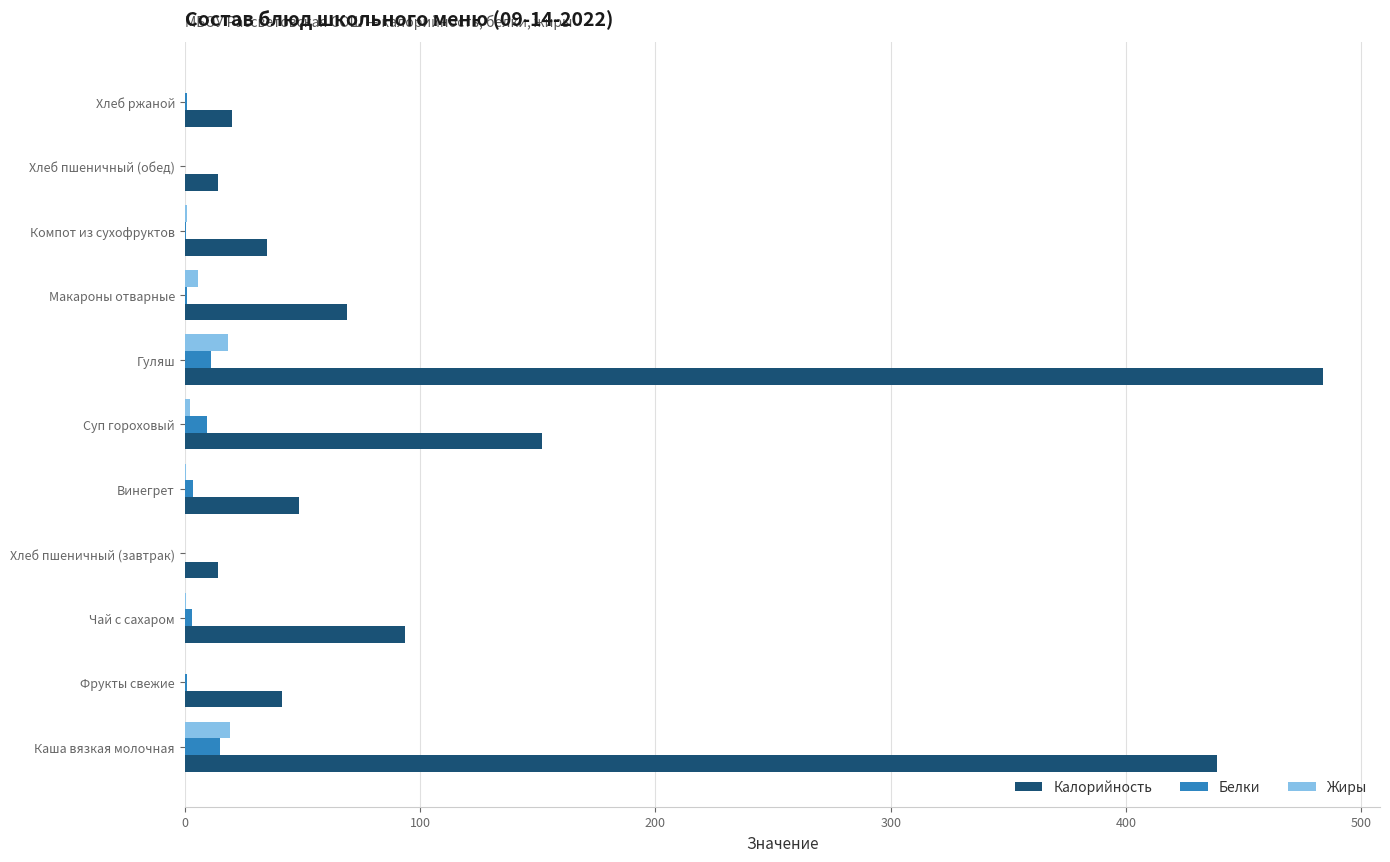

What is the total value across all series at Каша вязкая молочная?

473.2